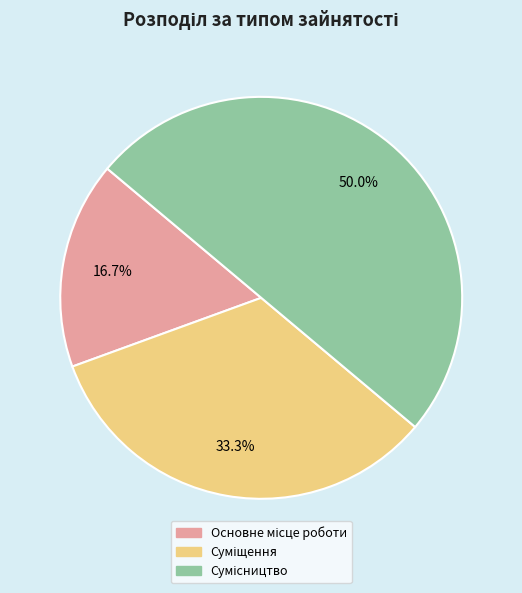

Count the number of slices in the pie.

3